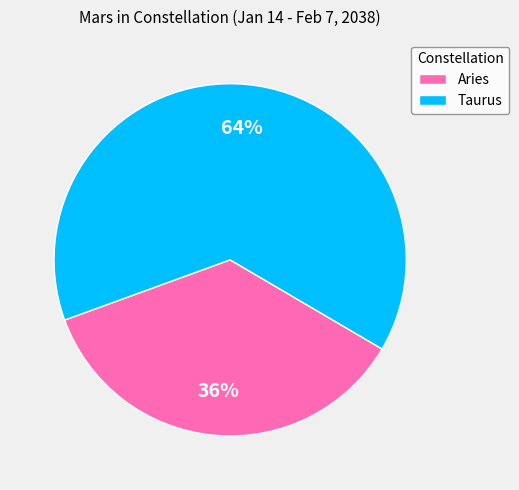

To the nearest percent, what is the combined percentage of Aries and Taurus?

100%